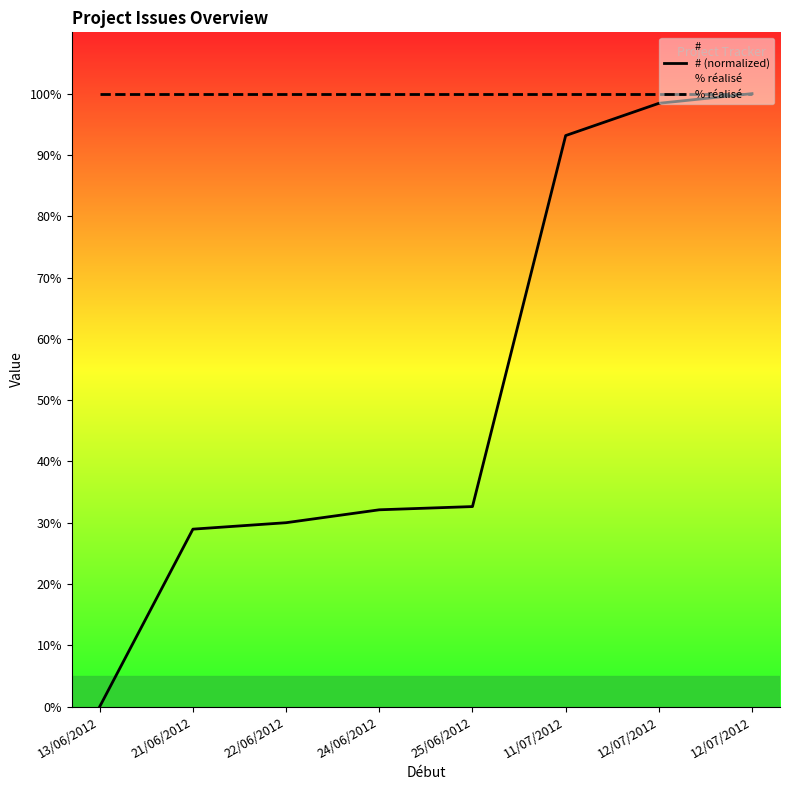

At which label does # (normalized) first exceed 32?

24/06/2012